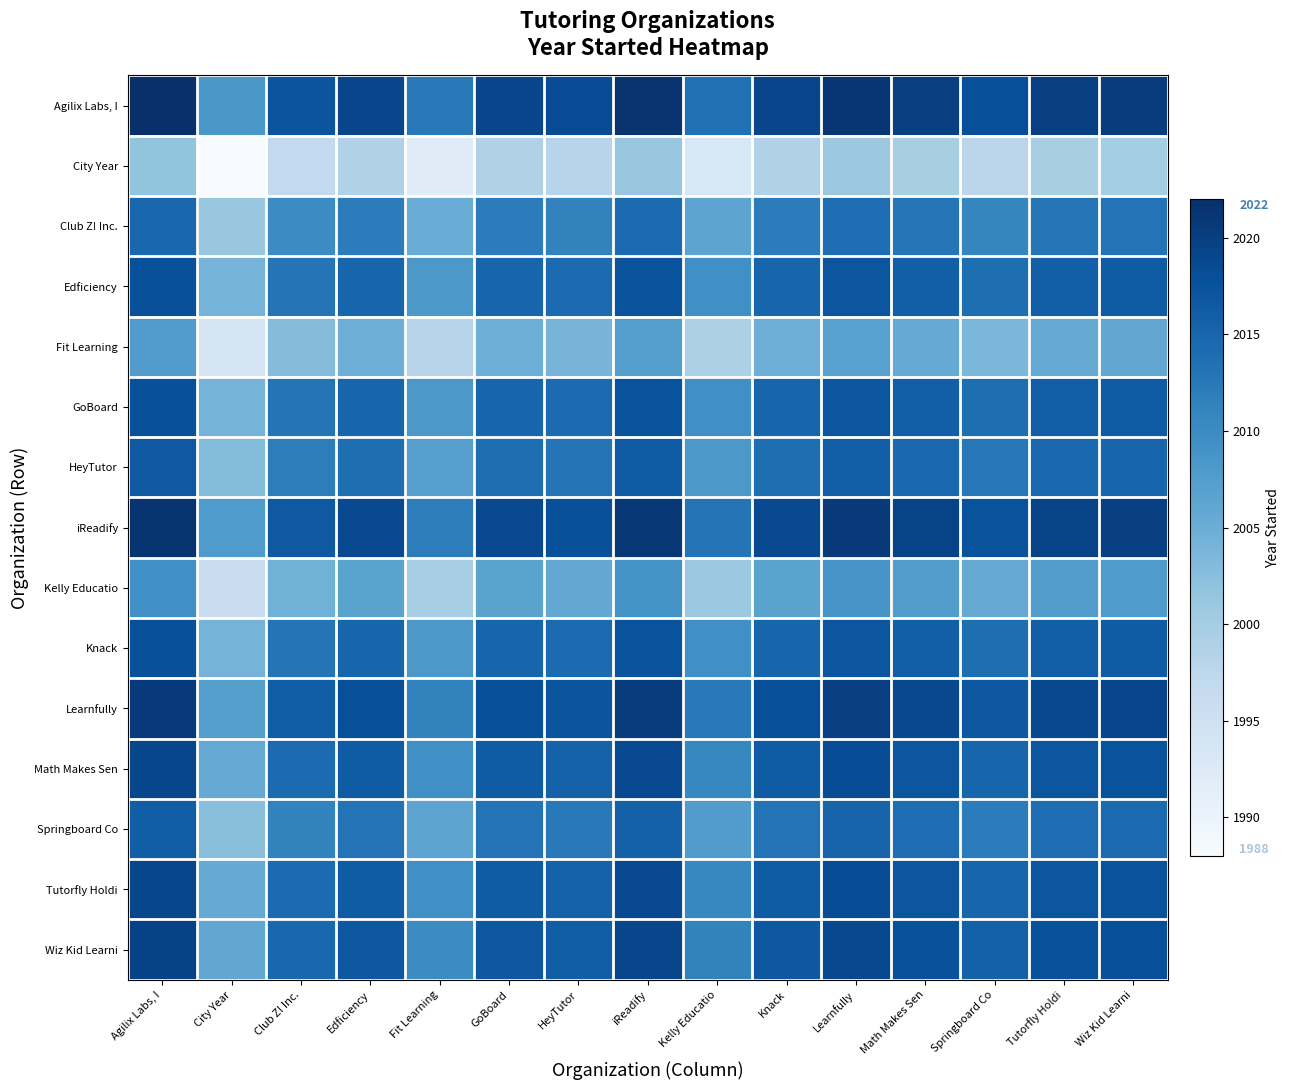

What is the total value across all series at iReadify?

30235.2